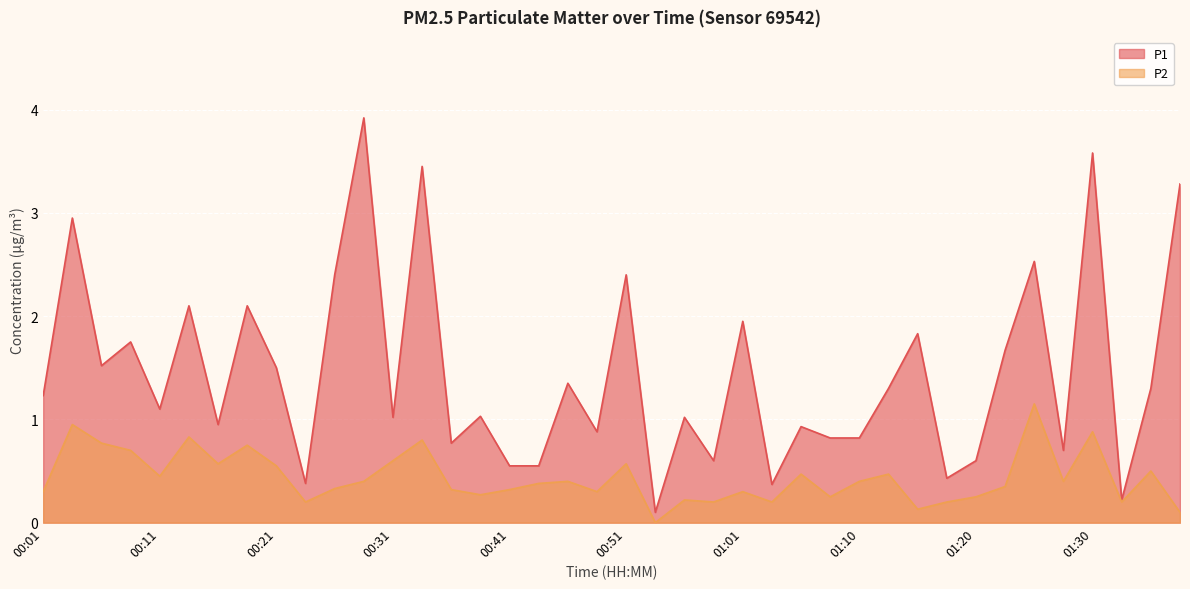

In P1, how many points are higher than both neighbors (excluding endpoints)?

15